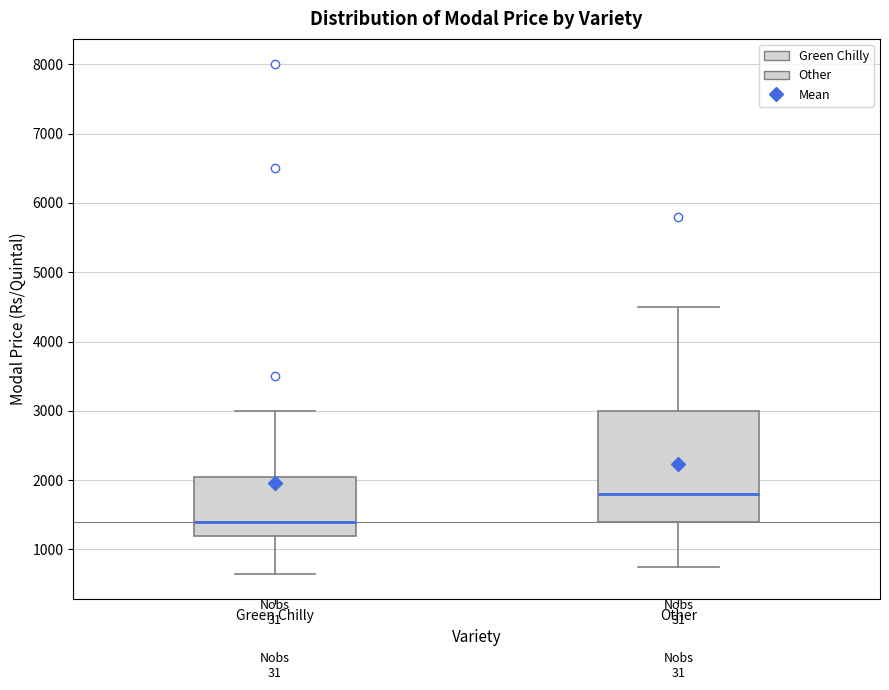

Which box has the highest median line?

Other